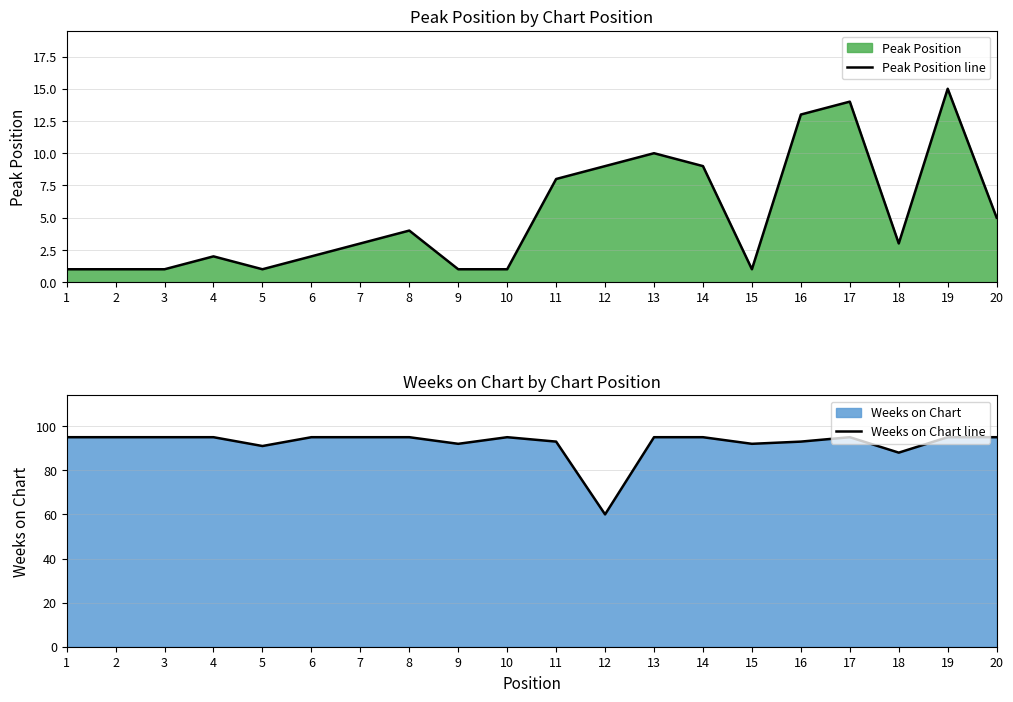

Reading left to right, extract all data points from this chart.

Peak Position line: 1=1	2=1	3=1	4=2	5=1	6=2	7=3	8=4	9=1	10=1	11=8	12=9	13=10	14=9	15=1	16=13	17=14	18=3	19=15	20=5
Weeks on Chart line: 1=95	2=95	3=95	4=95	5=91	6=95	7=95	8=95	9=92	10=95	11=93	12=60	13=95	14=95	15=92	16=93	17=95	18=88	19=95	20=95